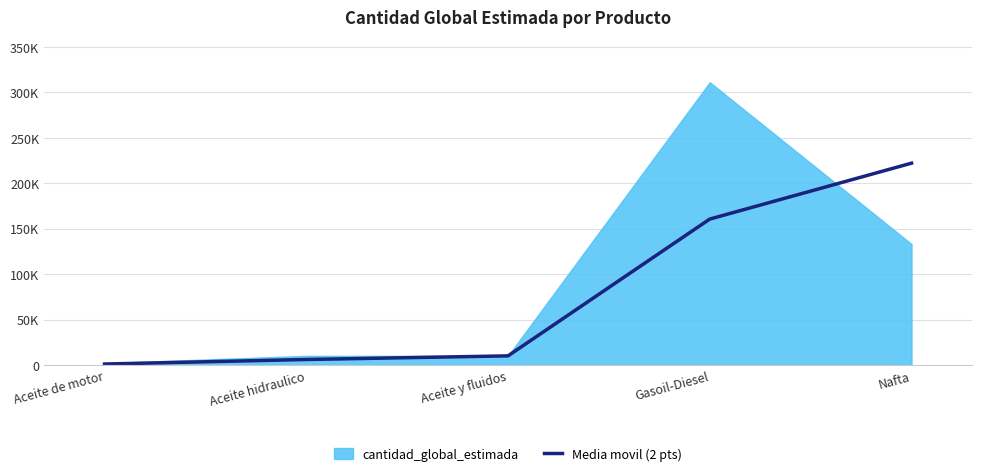

What is the change in value from Aceite hidraulico to Aceite y fluidos?

+4000